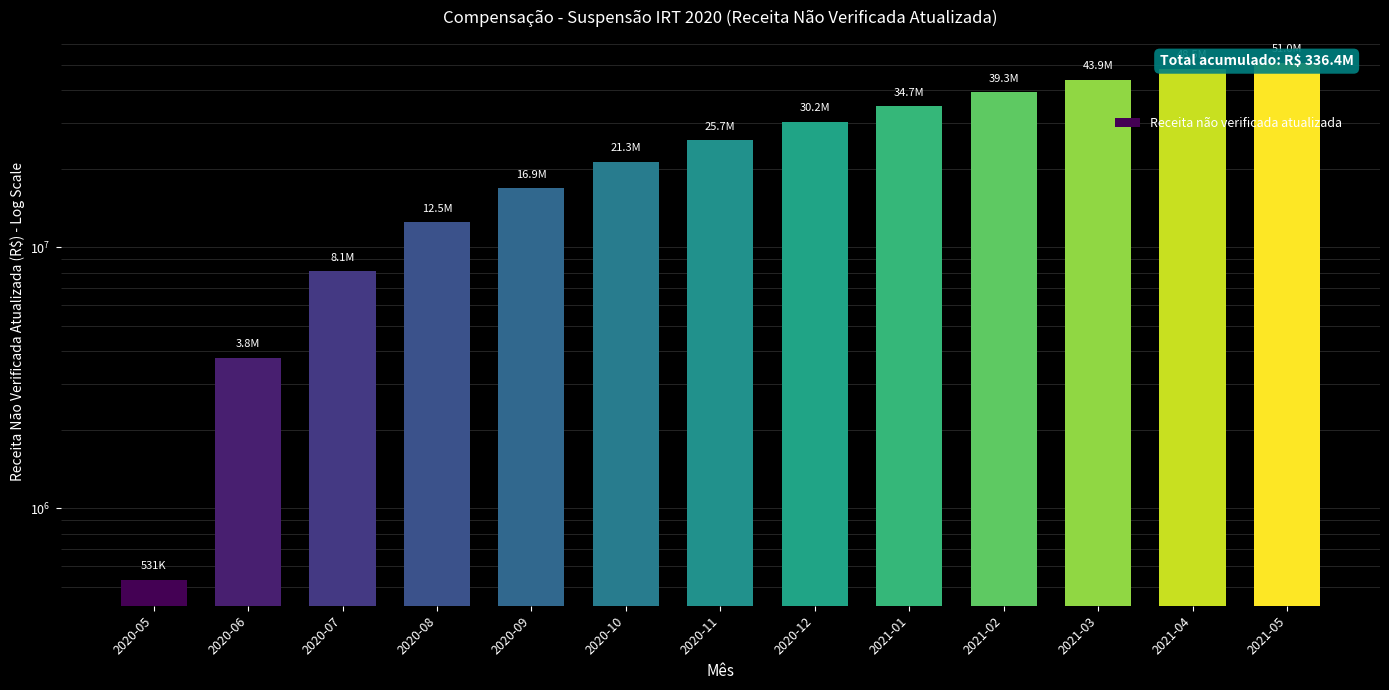

True or false: the data shows 67243839.5 at 2021-02.

False